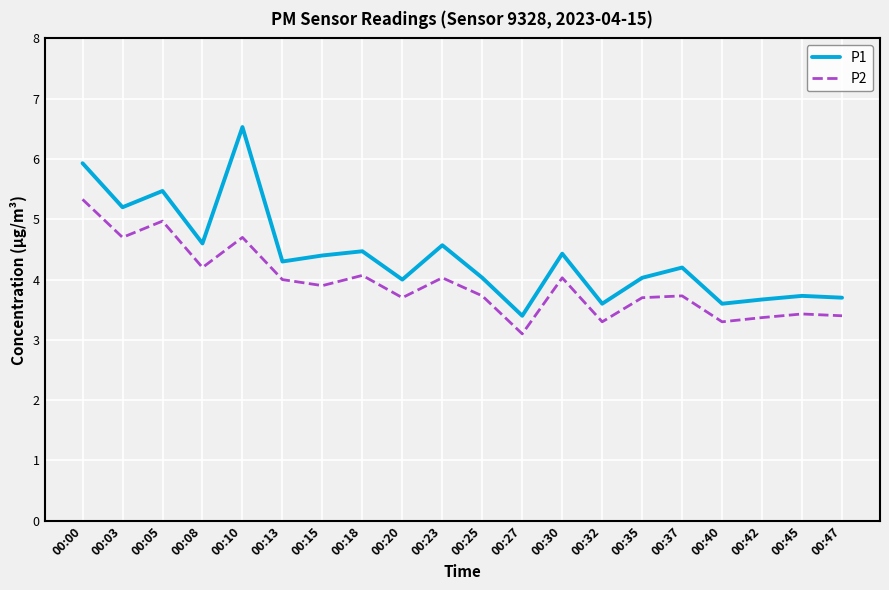

What is the highest value of the P1 series?

6.5